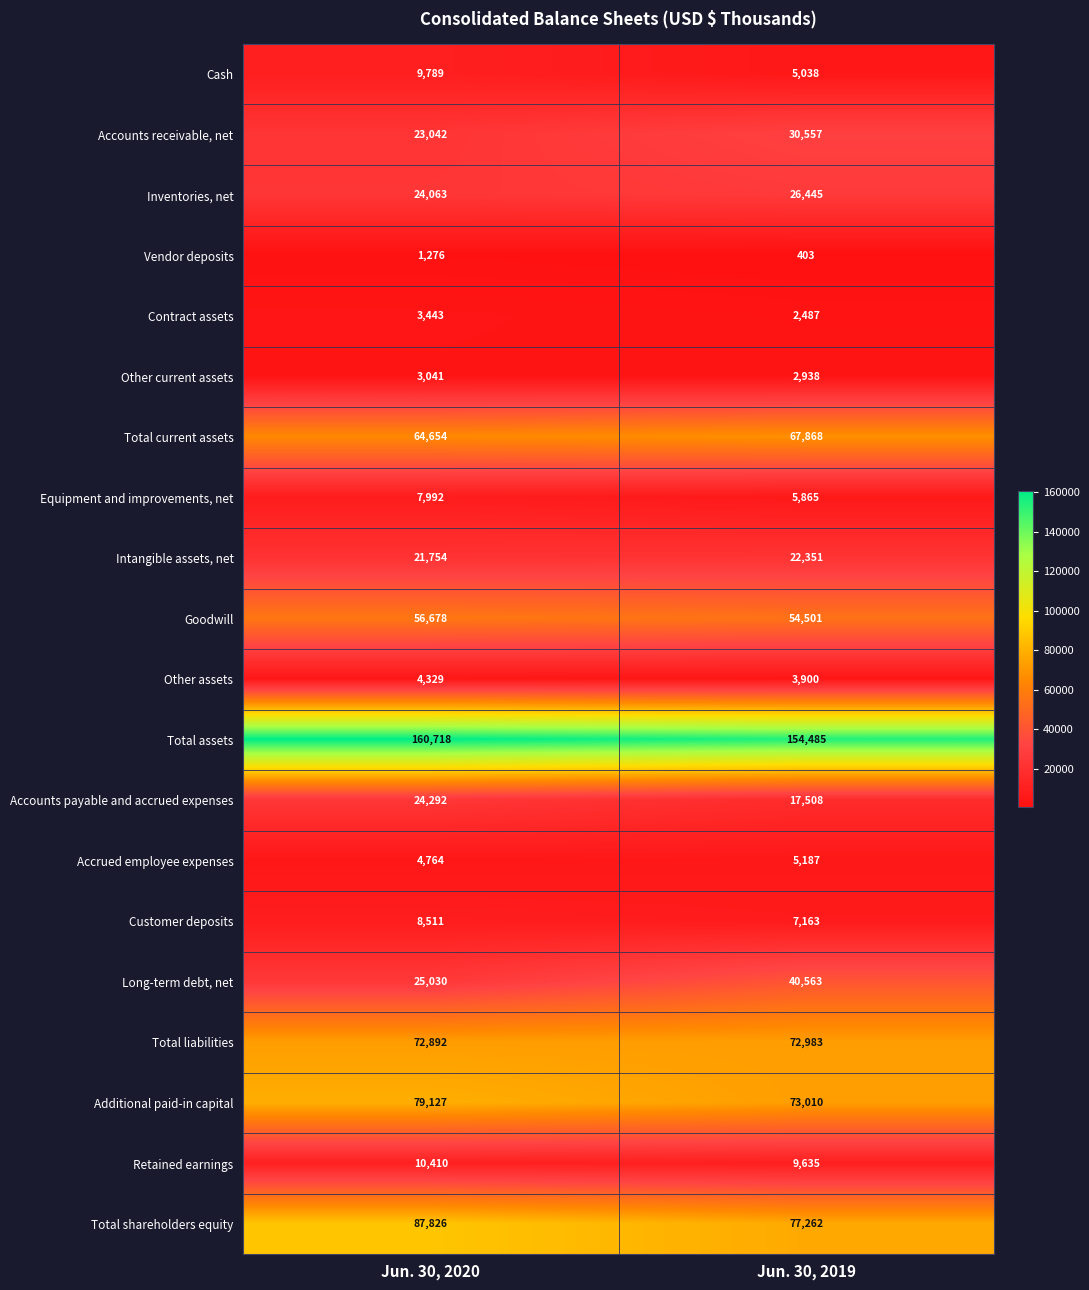

What value does the Long-term debt, net series have at Jun. 30, 2020?

25030